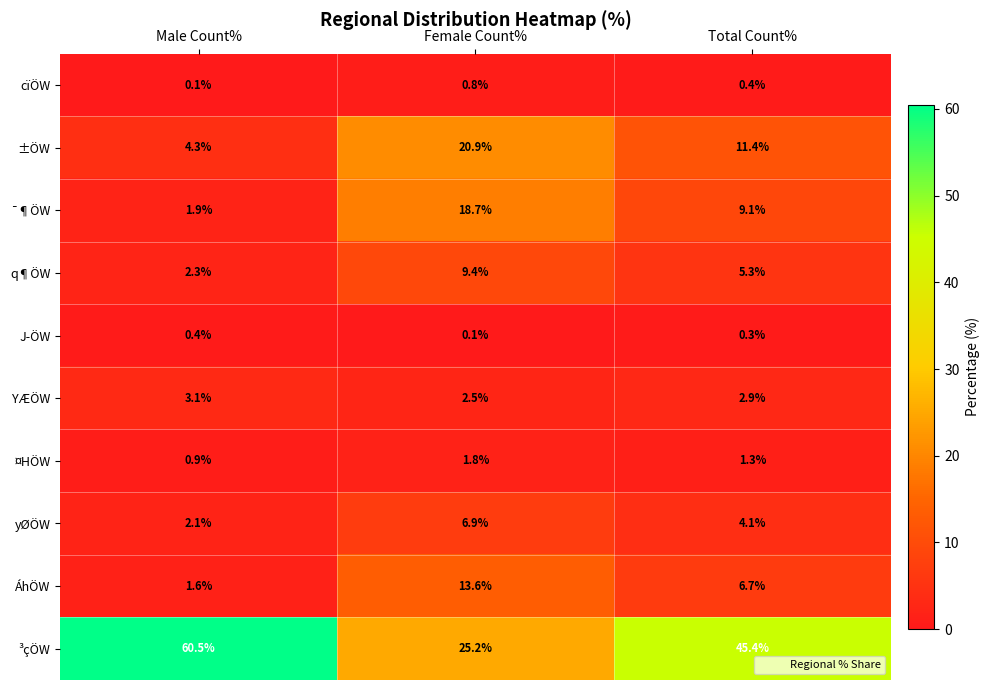

Rank the series by their maximum value, from highest to lowest.

³çÖW, ±ÖW, ¯¶ÖW, ÁhÖW, q¶ÖW, yØÖW, YÆÖW, ¤HÖW, cïÖW, J­ÖW